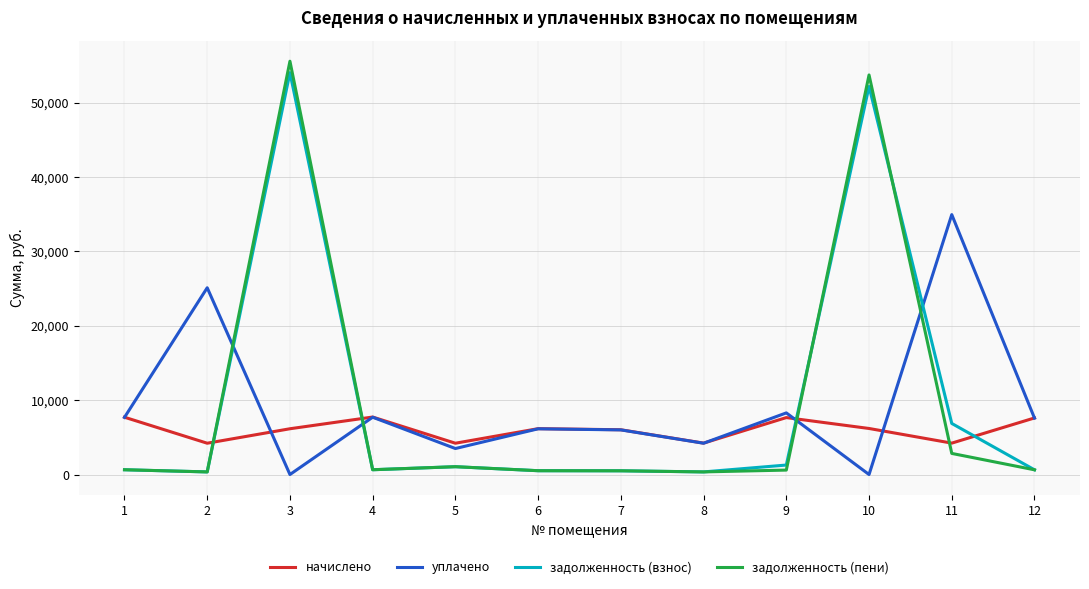

True or false: задолженность (пени) and начислено intersect in this chart.

True